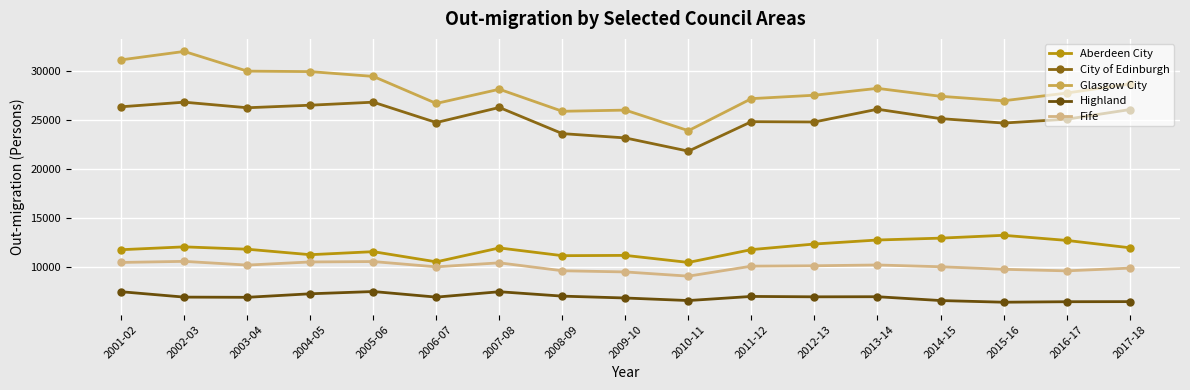

What position from the left is 2017-18?

17